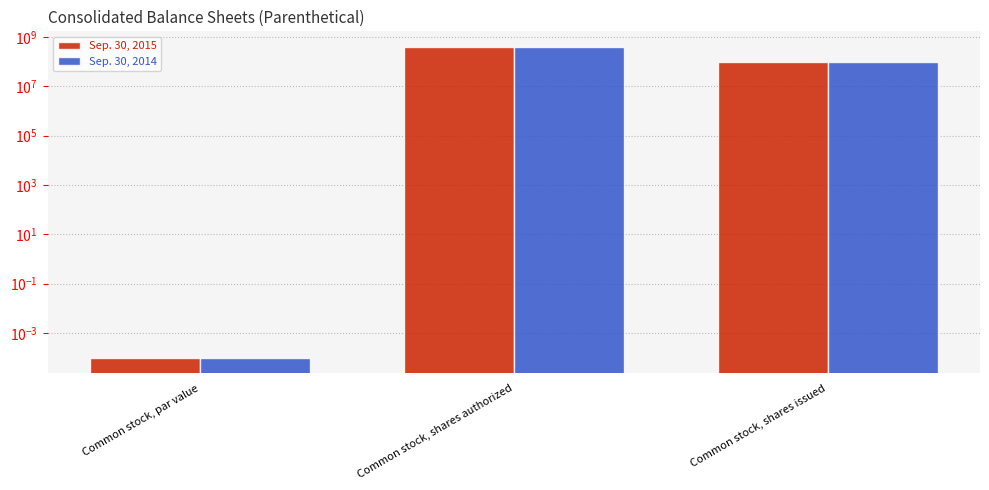

True or false: Sep. 30, 2015 has a value of 58207251.5 at Common stock, shares issued.

False